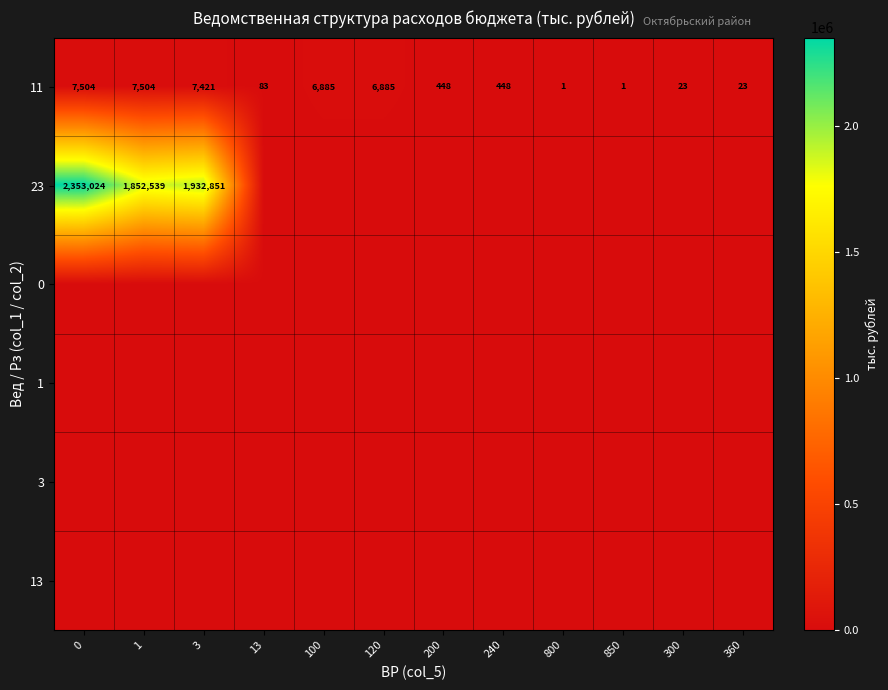

Is it true that 11 equals 801 at 200?

False